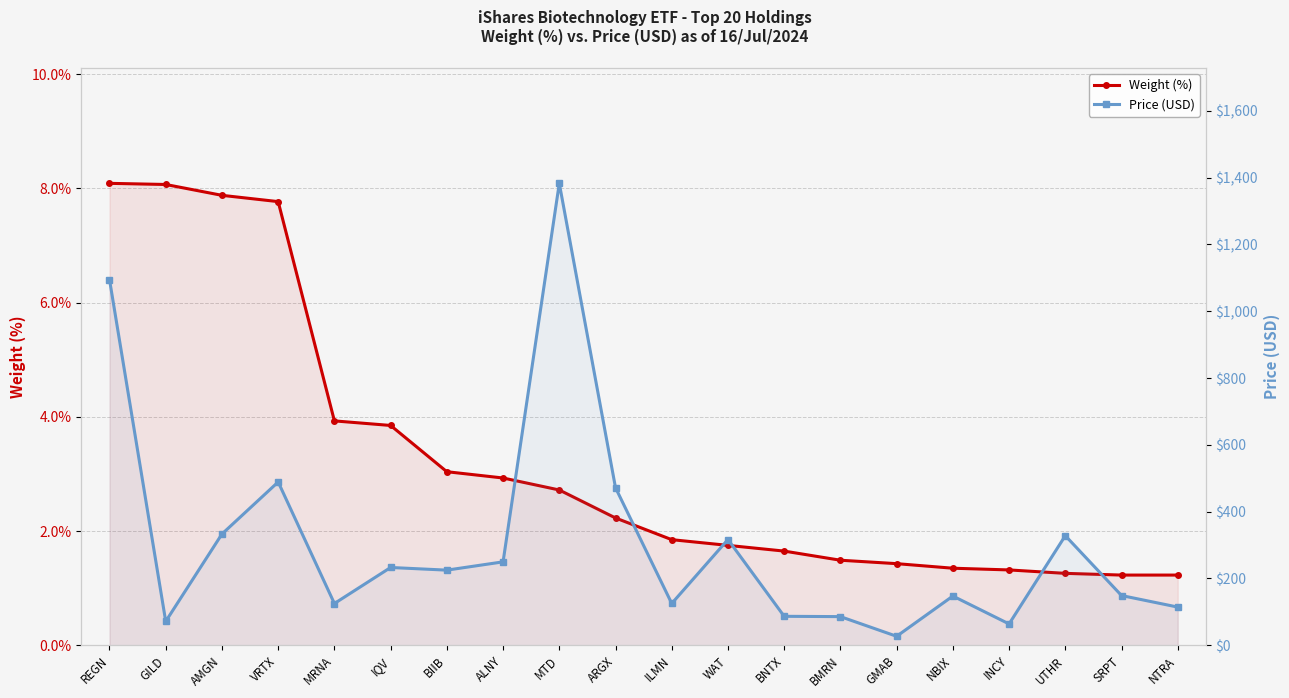

What is the value of the Weight (%) point at the 12th from the left?

1.8